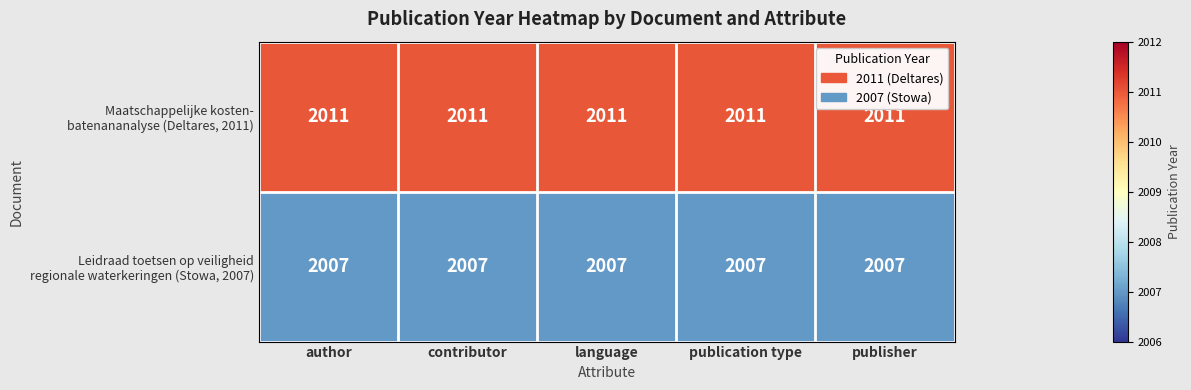

What is the difference between the highest and lowest values at contributor?

4